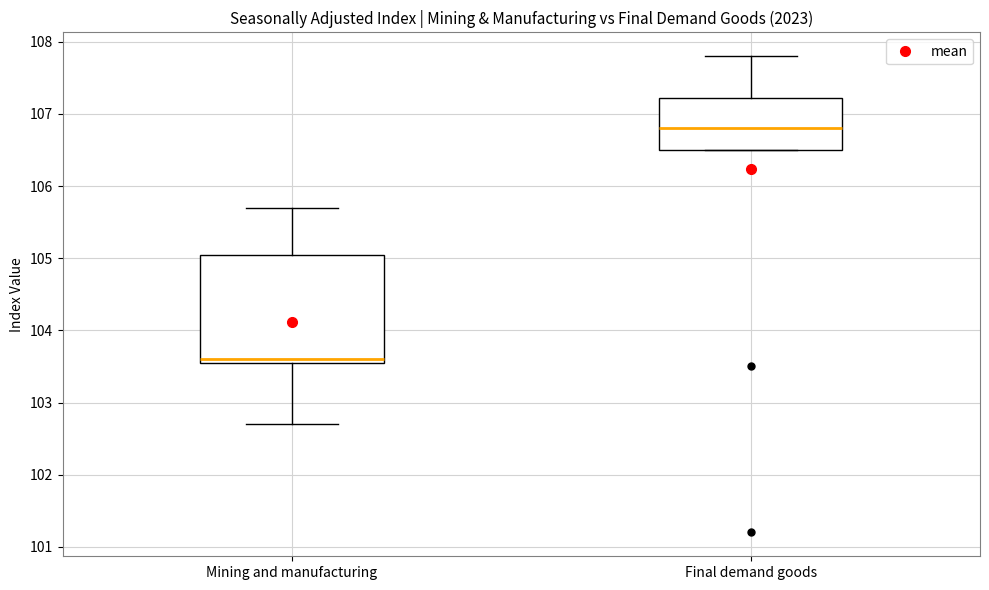

Where does the median line of the box for Final demand goods sit on the y-axis? The values are not printed on the chart, so give them approximately, as read against the axis.

106.8